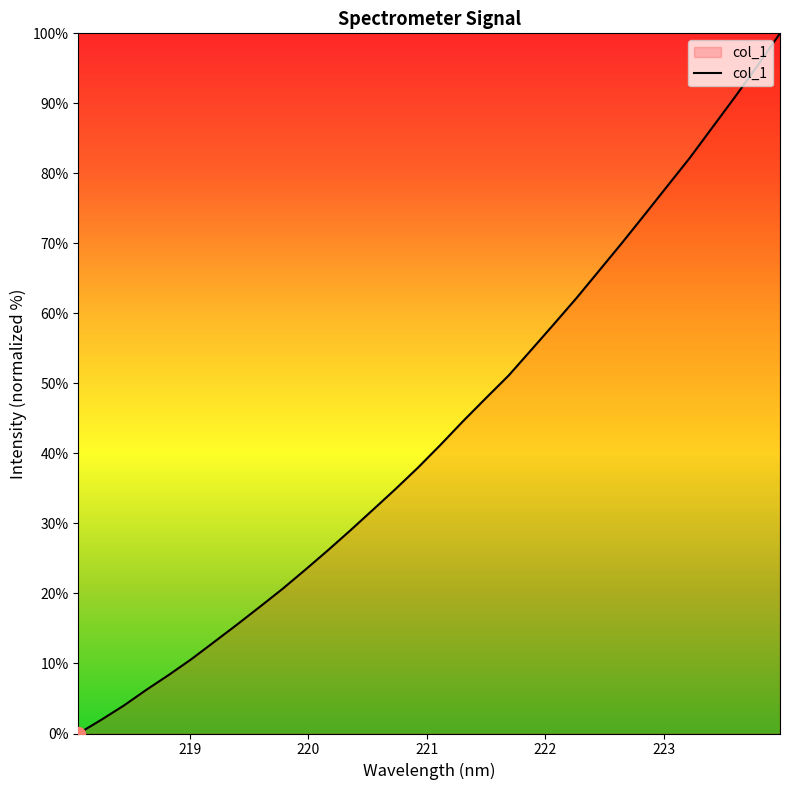

What is the difference between the maximum and minimum values?

100.0